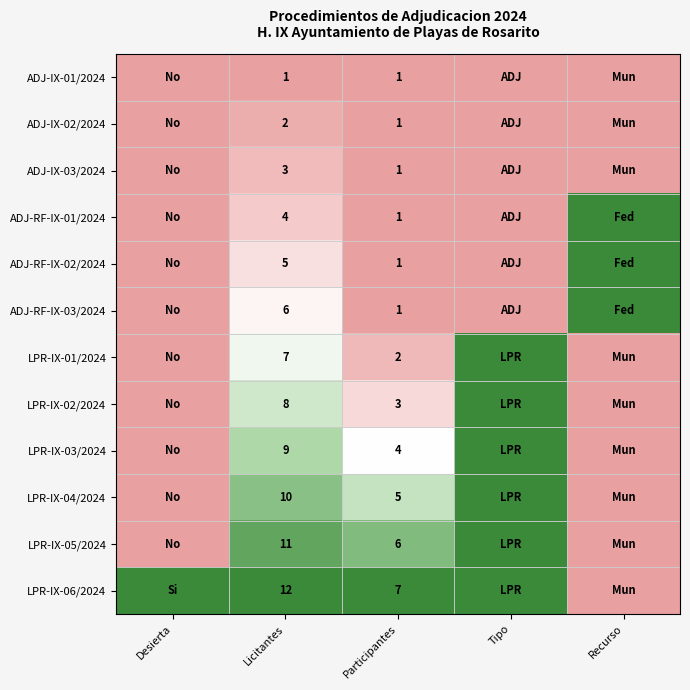

What is the total value across all series at Licitantes?

78